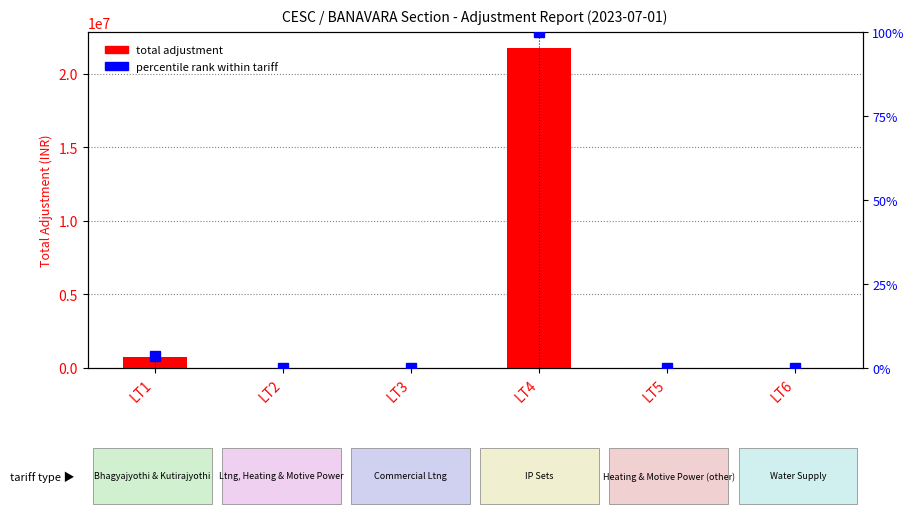

How many groups of bars are there?

6